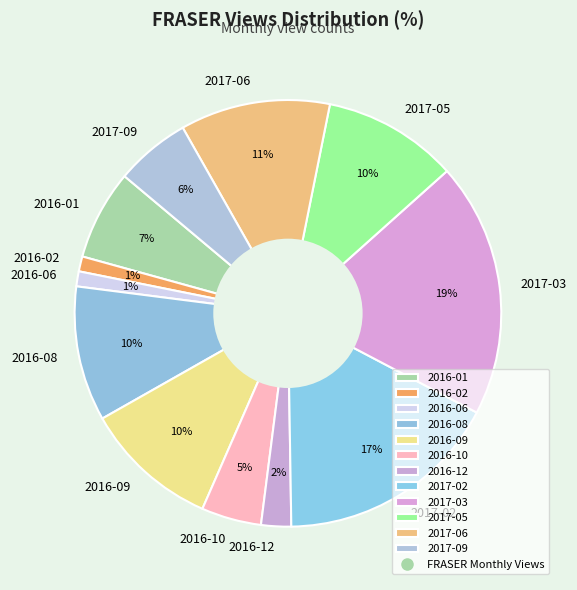

True or false: 2016-02 accounts for 12% of the total.

False